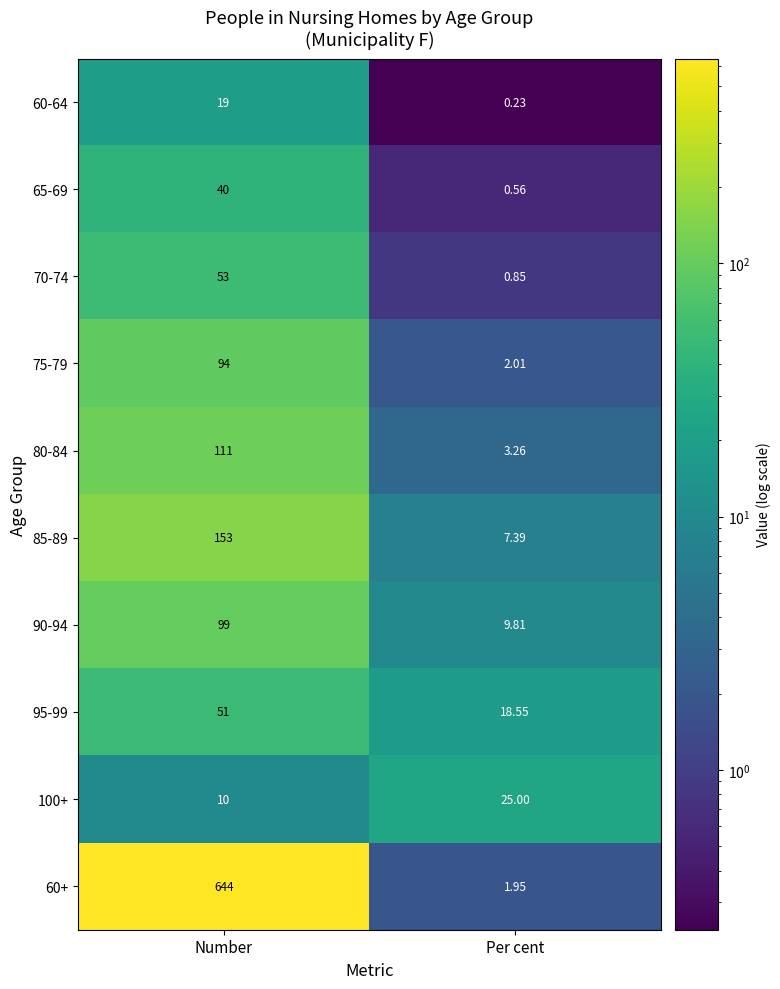

At which label is 70-74 closest to 26?

Per cent